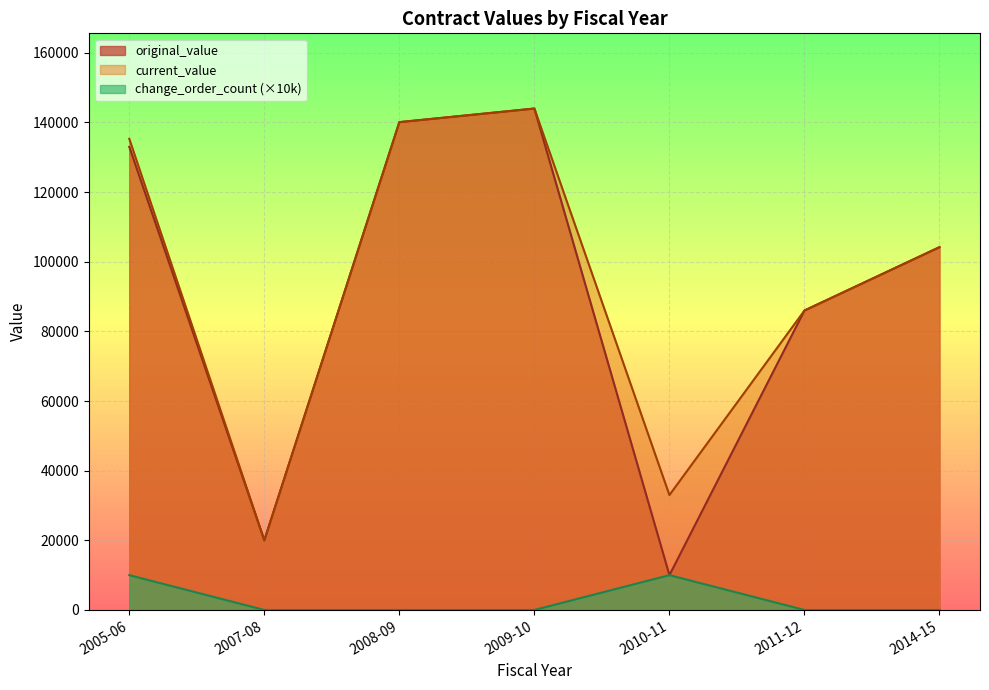

Which series has the largest total across all categories?

current_value